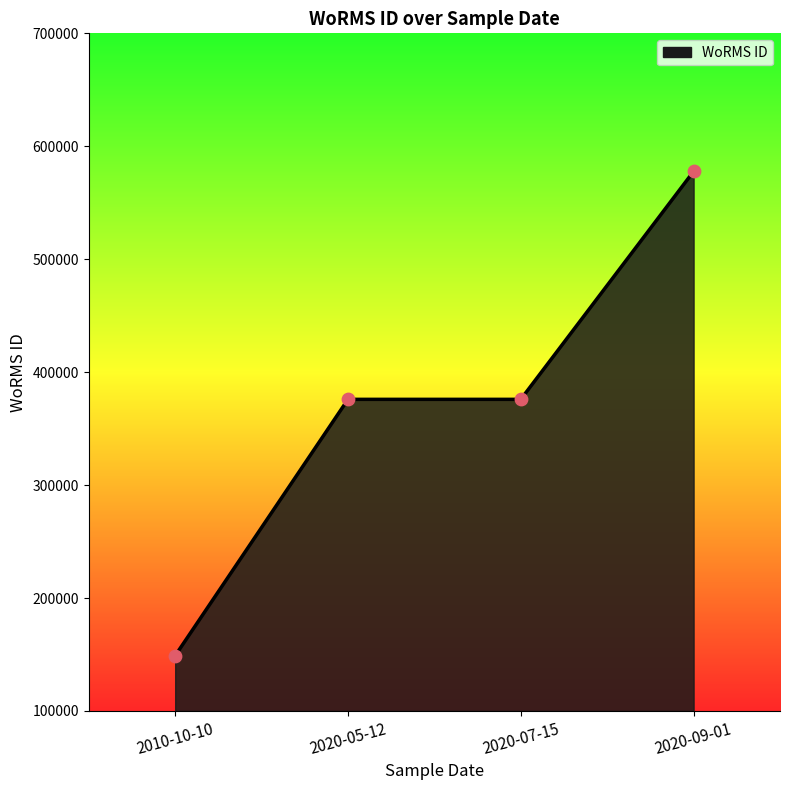

Approximately how many times larger is the value at 2020-07-15 compared to 2020-09-01?

0.7